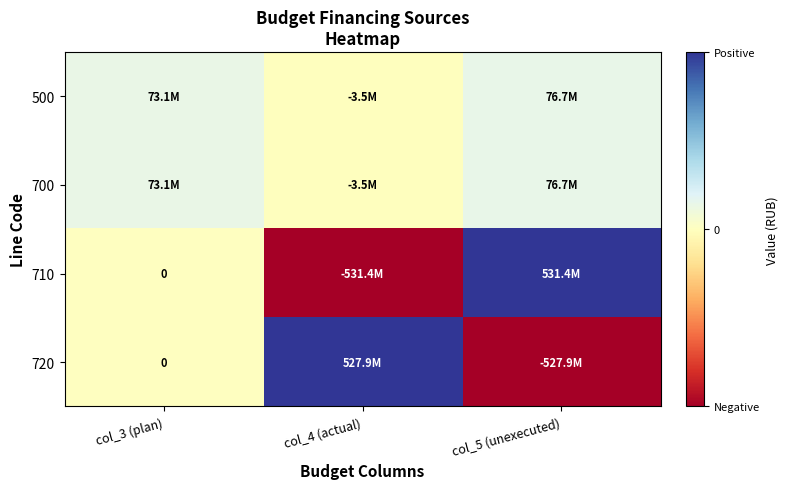

What is the greatest value displayed?

531436704.9